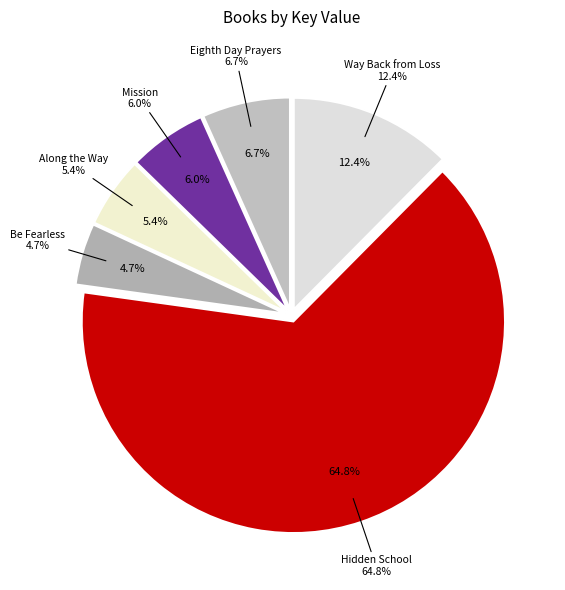

What is the majority slice?

Hidden School